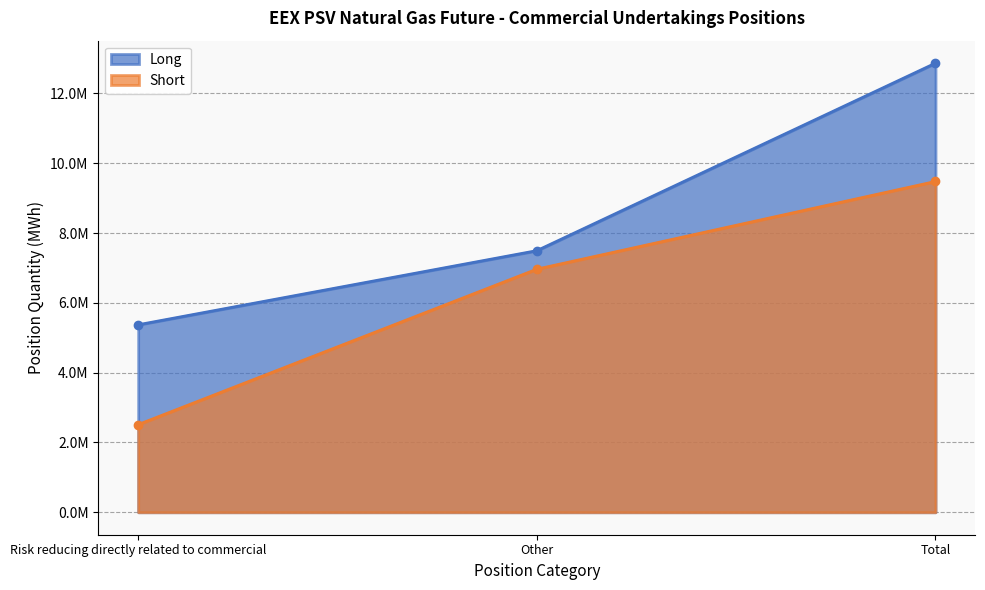

At which label does Long first exceed 7495416?

Total